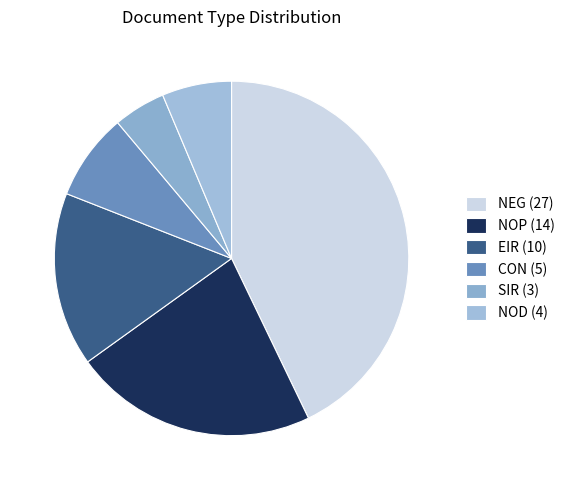

How many segments does this pie chart have?

6